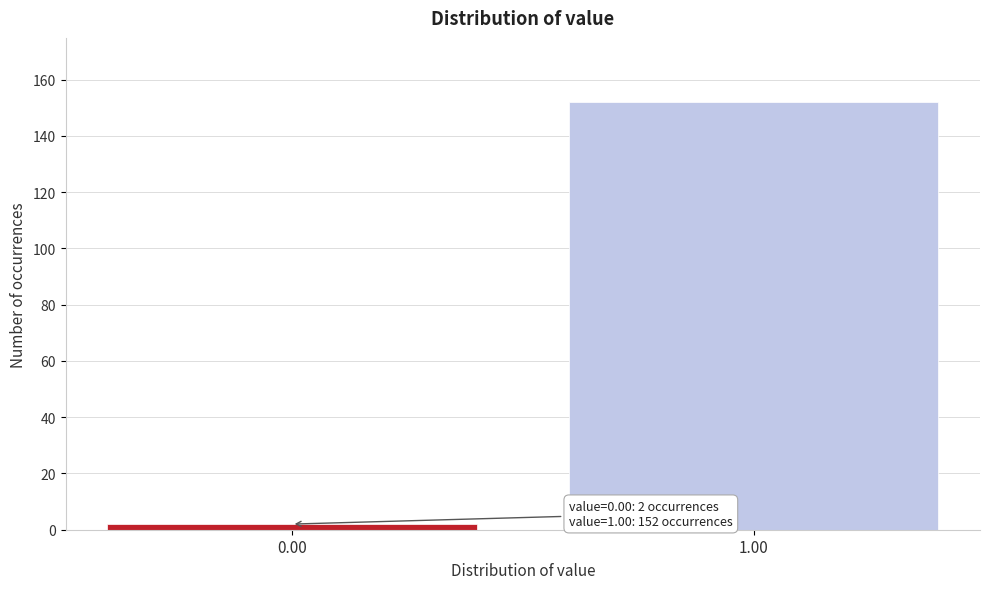

Reading right to left, list all the values displayed in this chart.

152	2